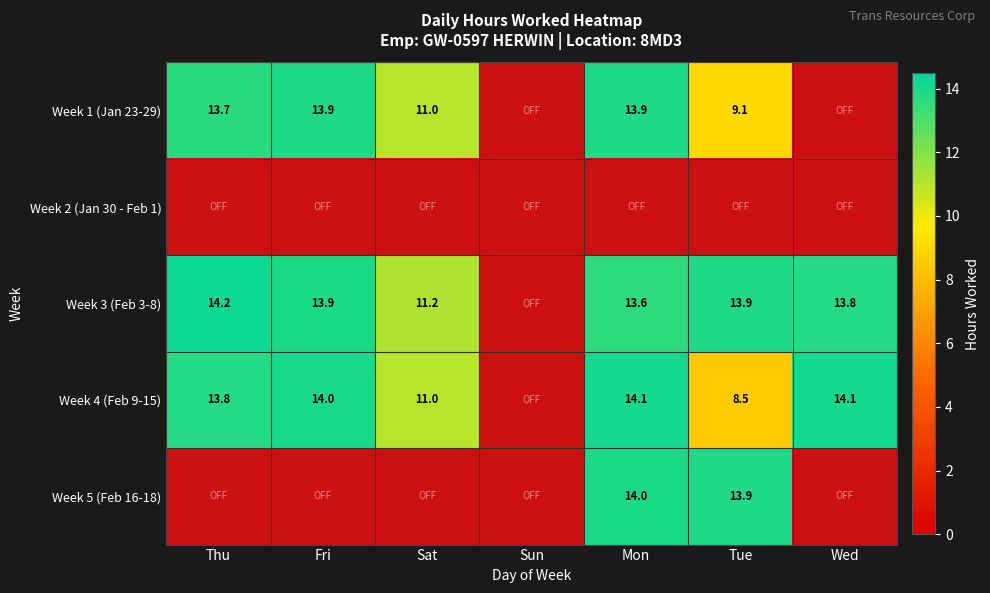

True or false: Week 4 (Feb 9-15) has a value of 20.3 at Wed.

False